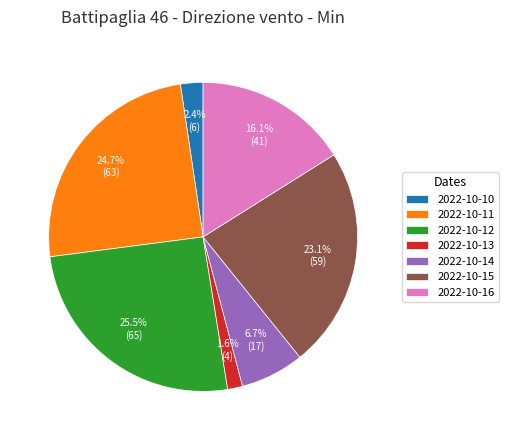

Between 2022-10-10 and 2022-10-12, which is larger?

2022-10-12